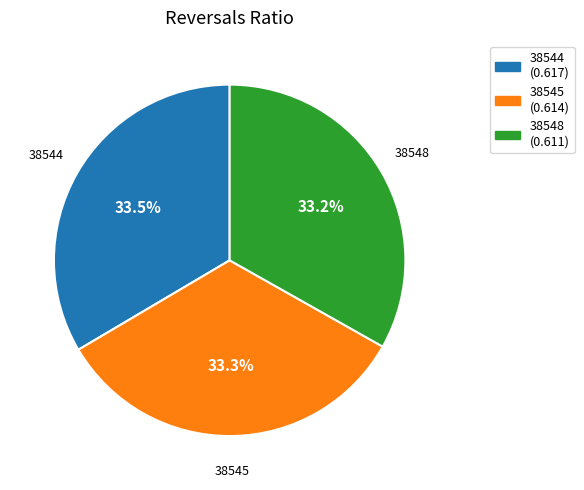

Does any single category account for the majority?

No